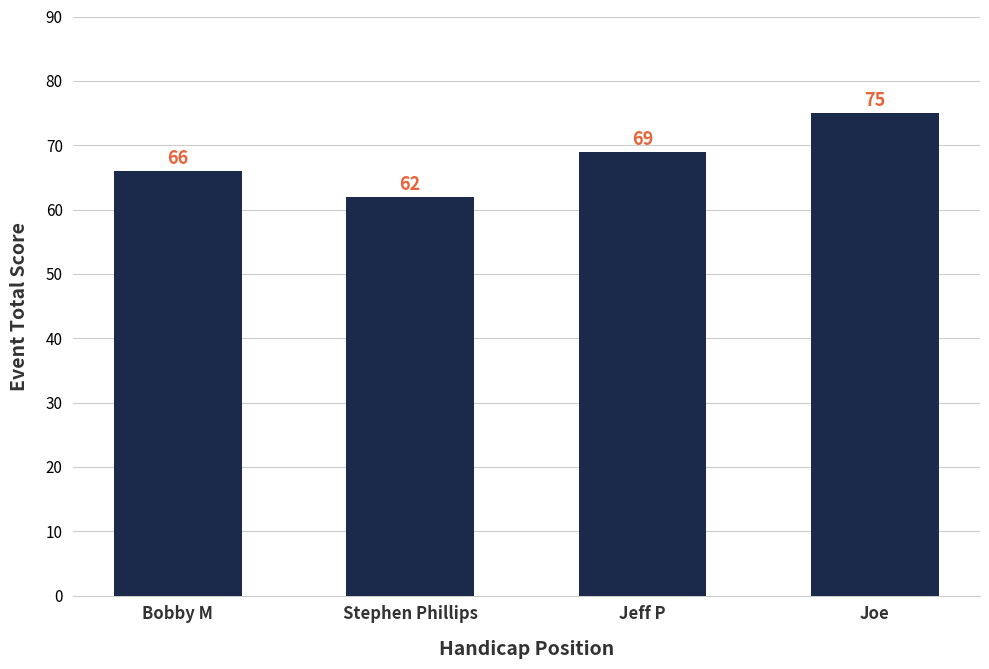

Is it true that the value at Jeff P is 46?

False